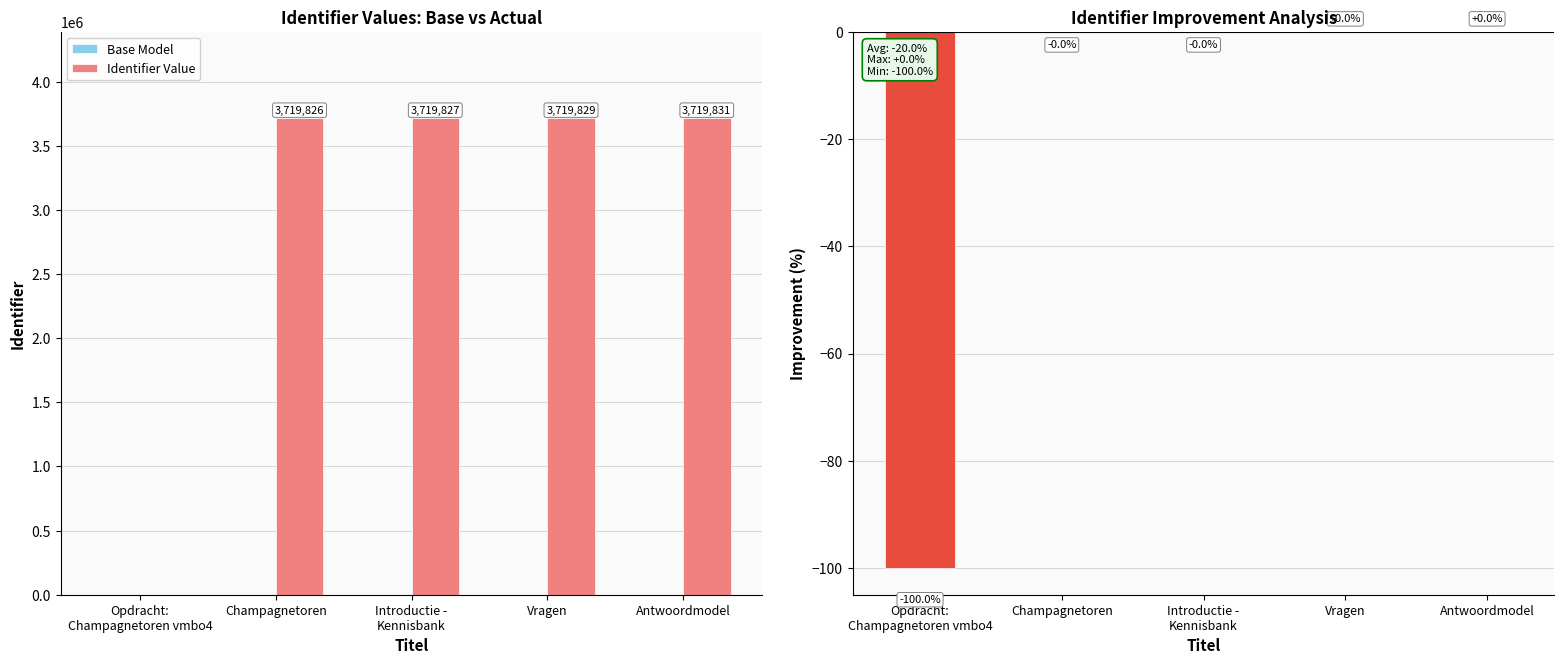

Which category has the lowest value in the Pct vs Mean series?

Opdracht:
Champagnetoren vmbo4